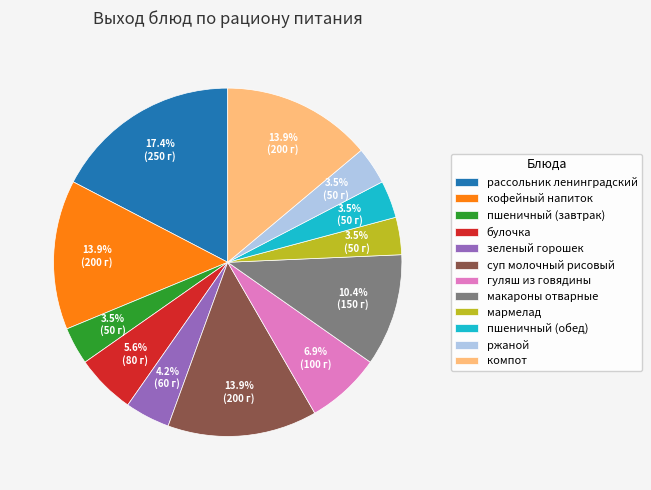

Combined, do гуляш из говядины and кофейный напиток account for over 50%?

No